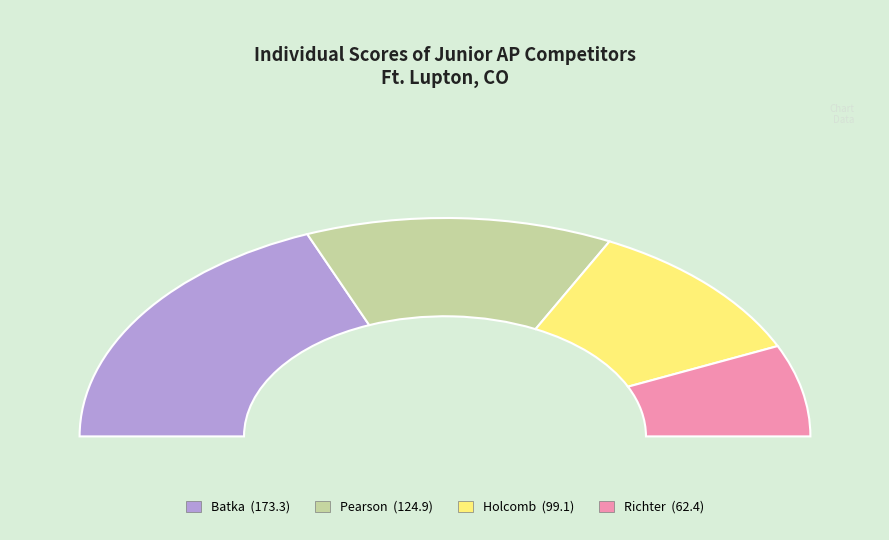

Does Batka represent more than half of the total?

No